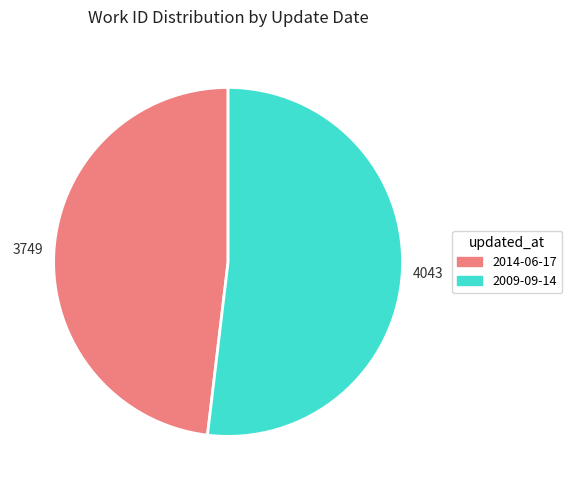

Count the number of slices in the pie.

2